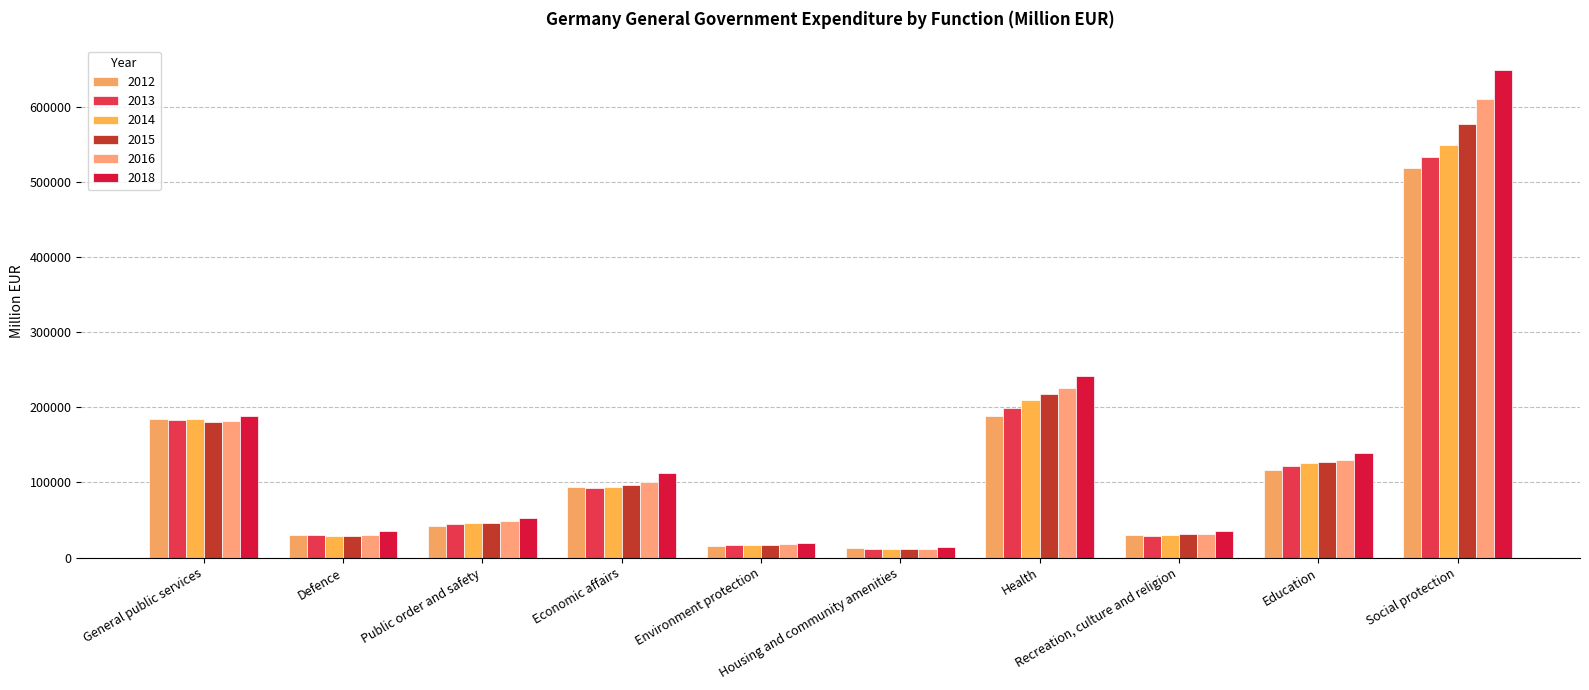

Are the bars grouped side by side (vs. stacked)?

Yes